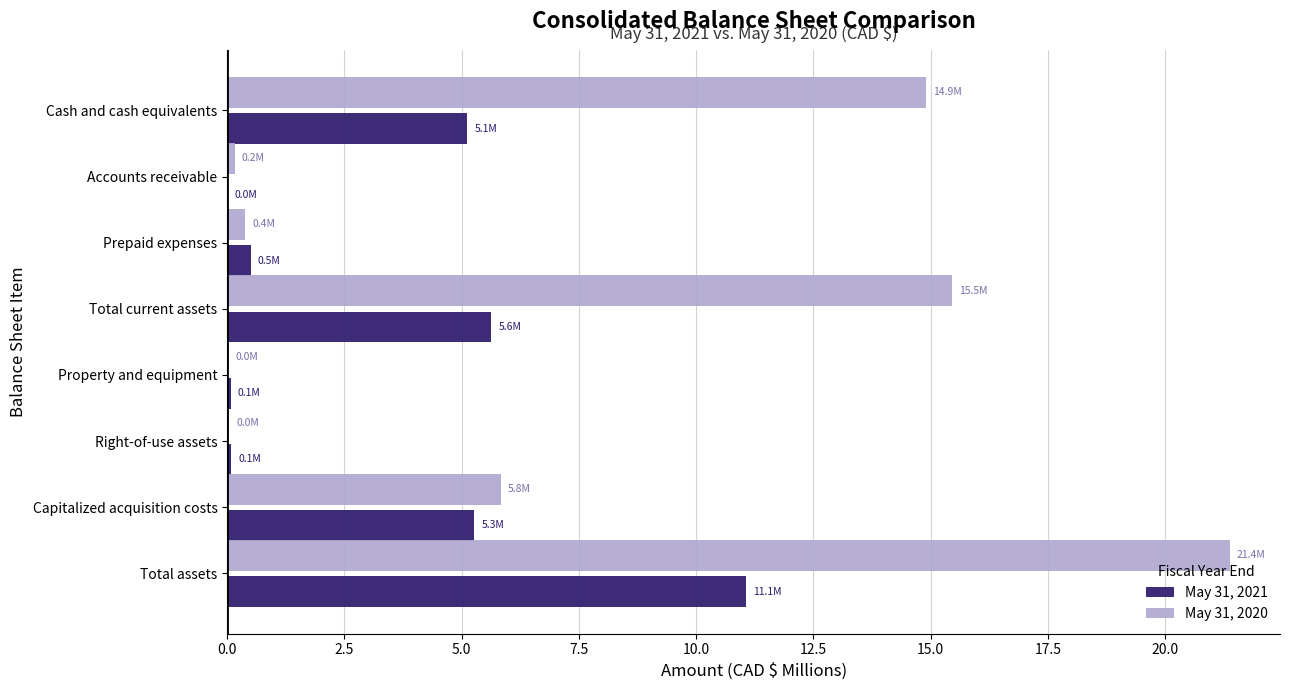

True or false: May 31, 2021 has a value of 6.9 at Cash and cash equivalents.

False